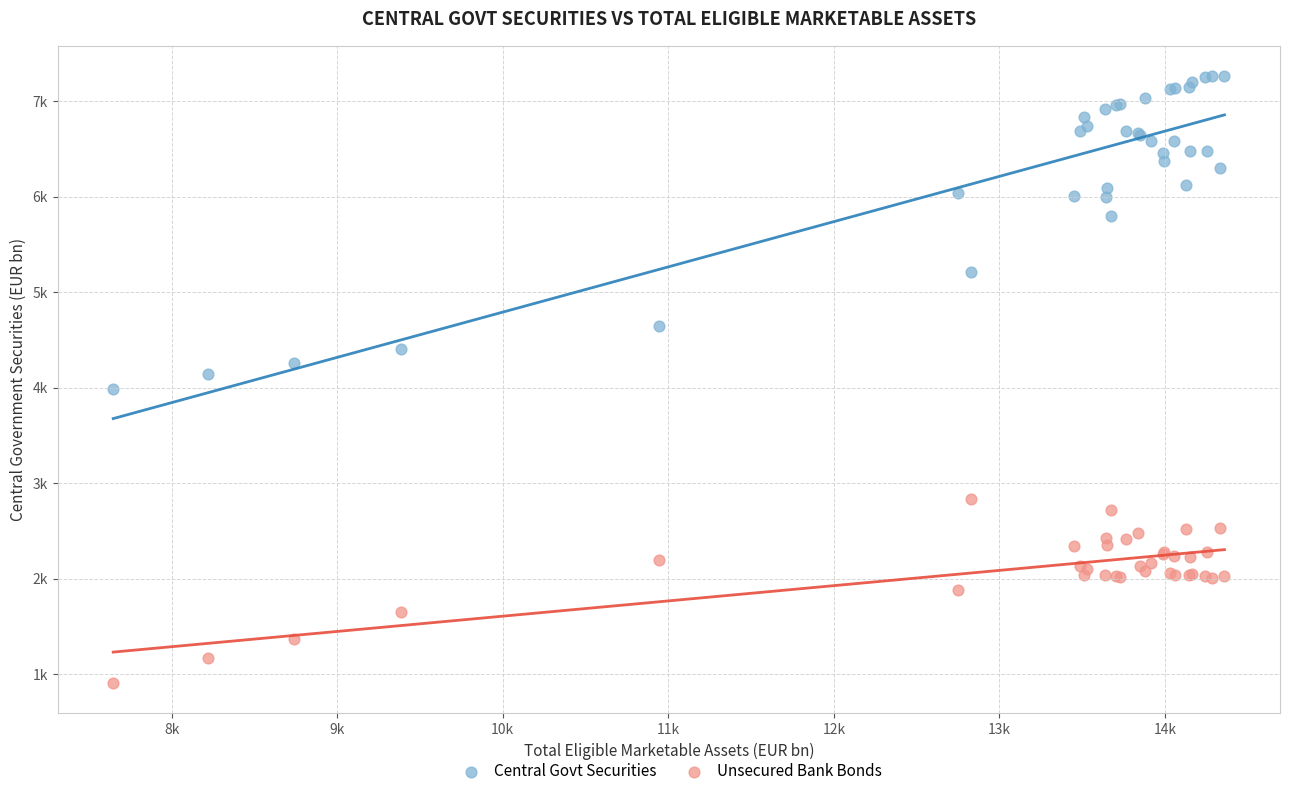

Which series has the widest spread of Y values?

Central Govt Securities